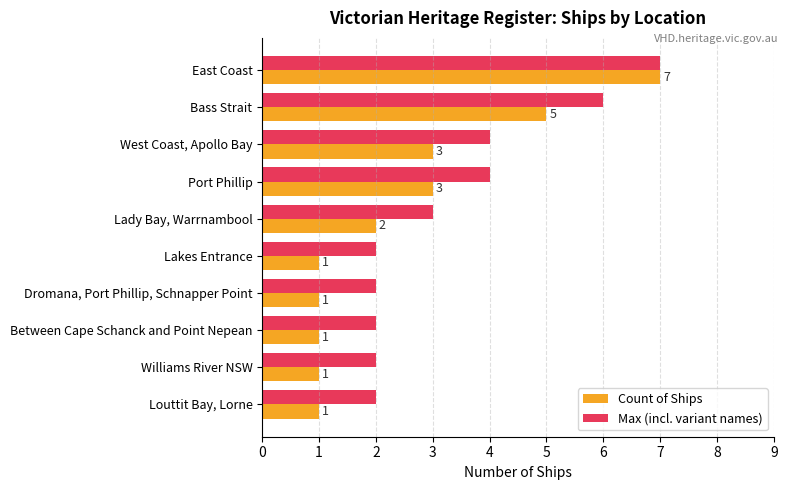

Is it true that Count of Ships equals 2 at Lakes Entrance?

False